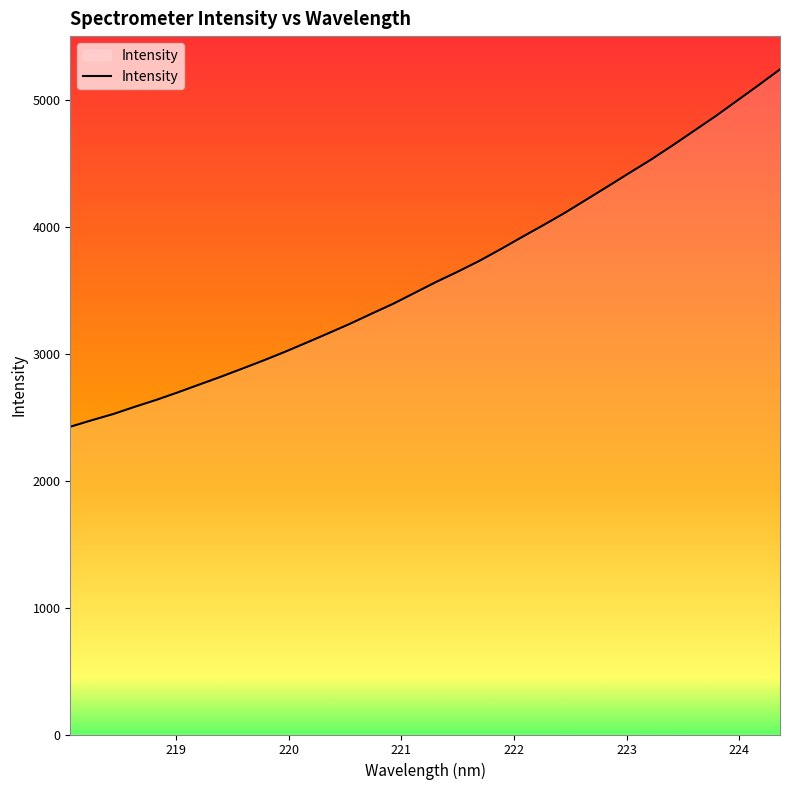

What is the maximum value shown in the chart?

5244.0